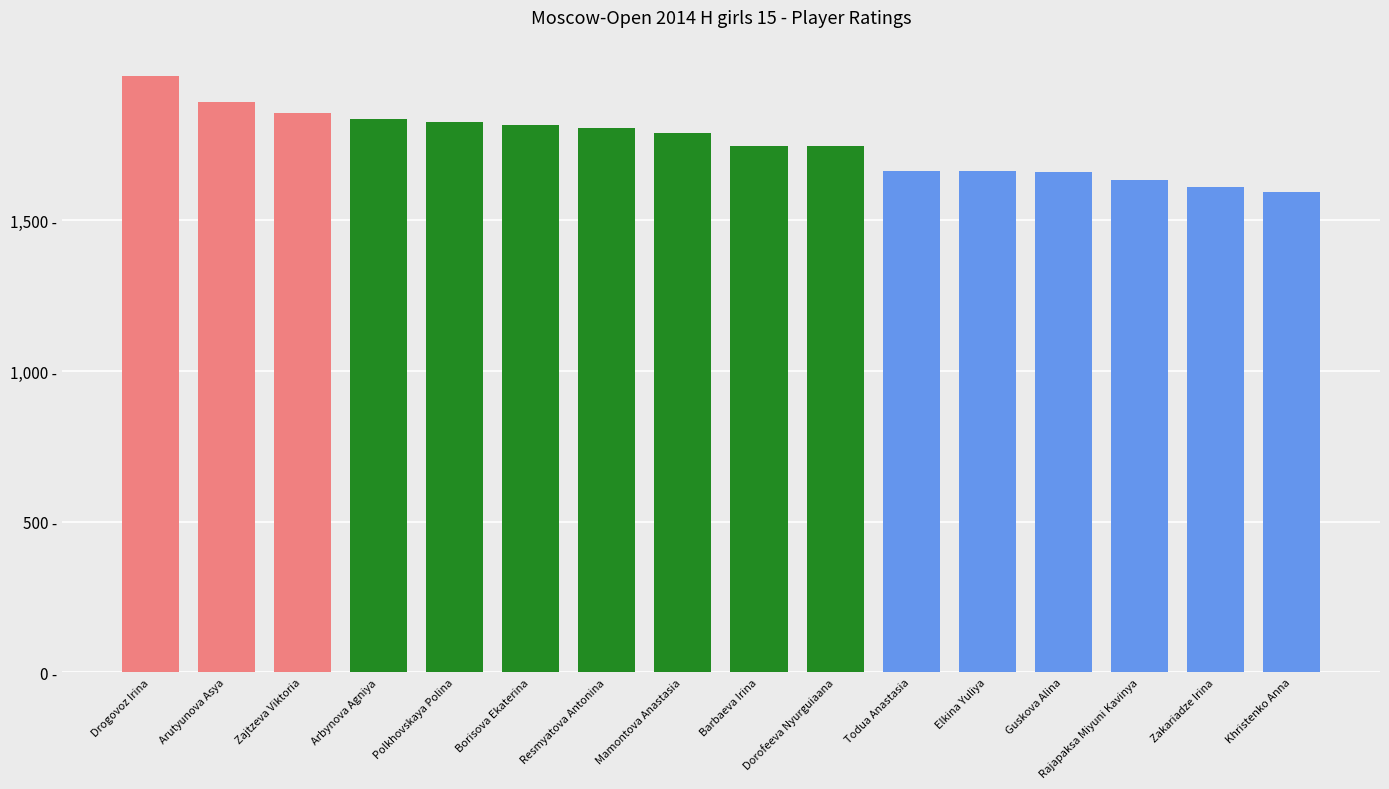

What is the greatest value displayed?

1981